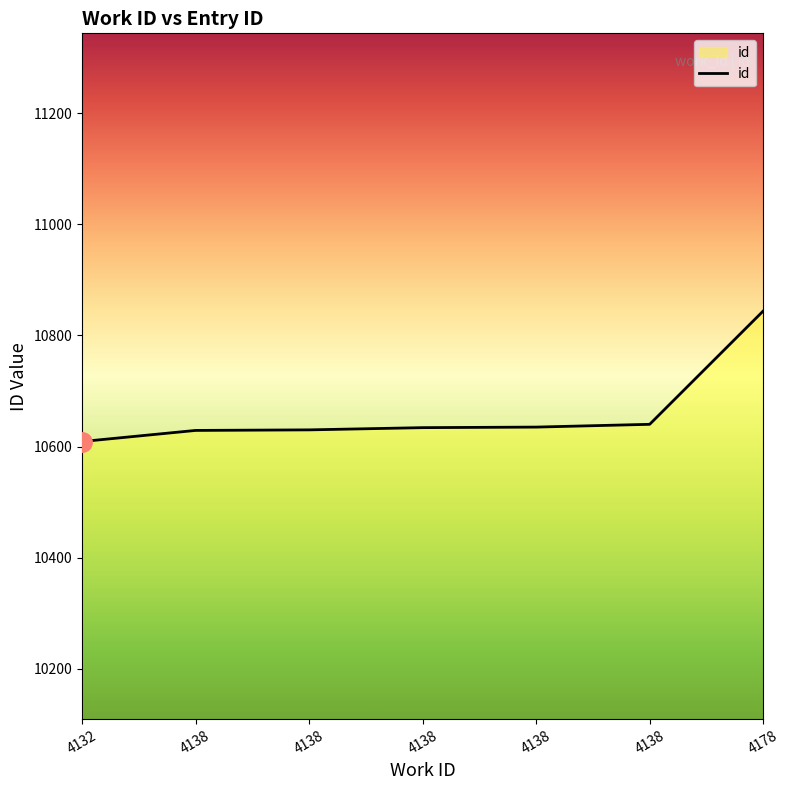

Reading left to right, transcribe all the data shown in this chart.

4132=10609	4138=10629	4138=10630	4138=10634	4138=10635	4138=10640	4178=10844